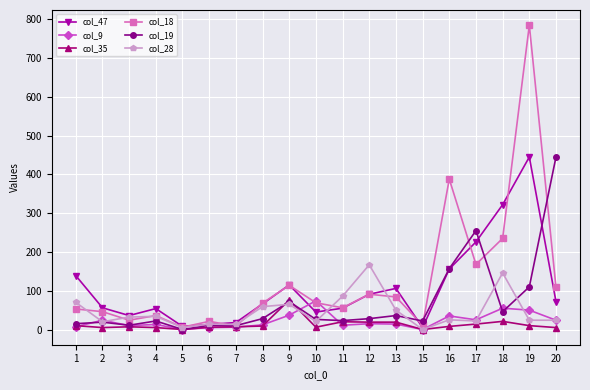

At which category does the chart reach its peak across all series?

19